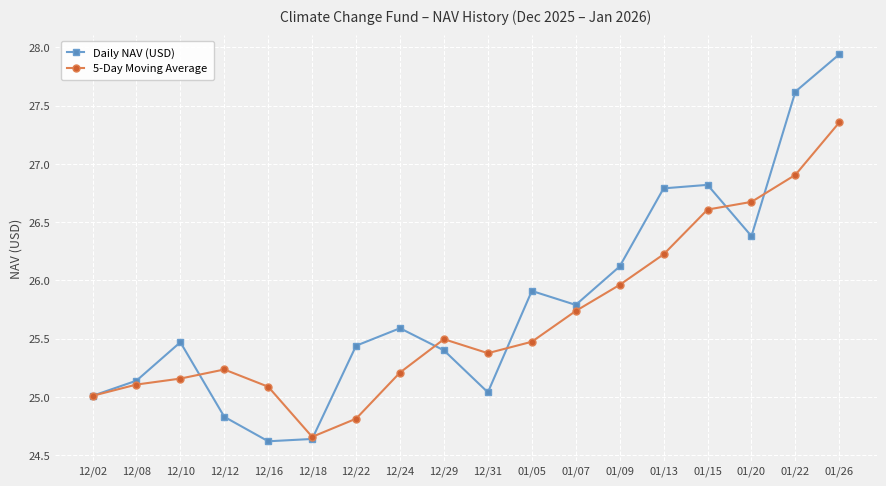

True or false: 5-Day Moving Average and Daily NAV (USD) cross at least once.

True